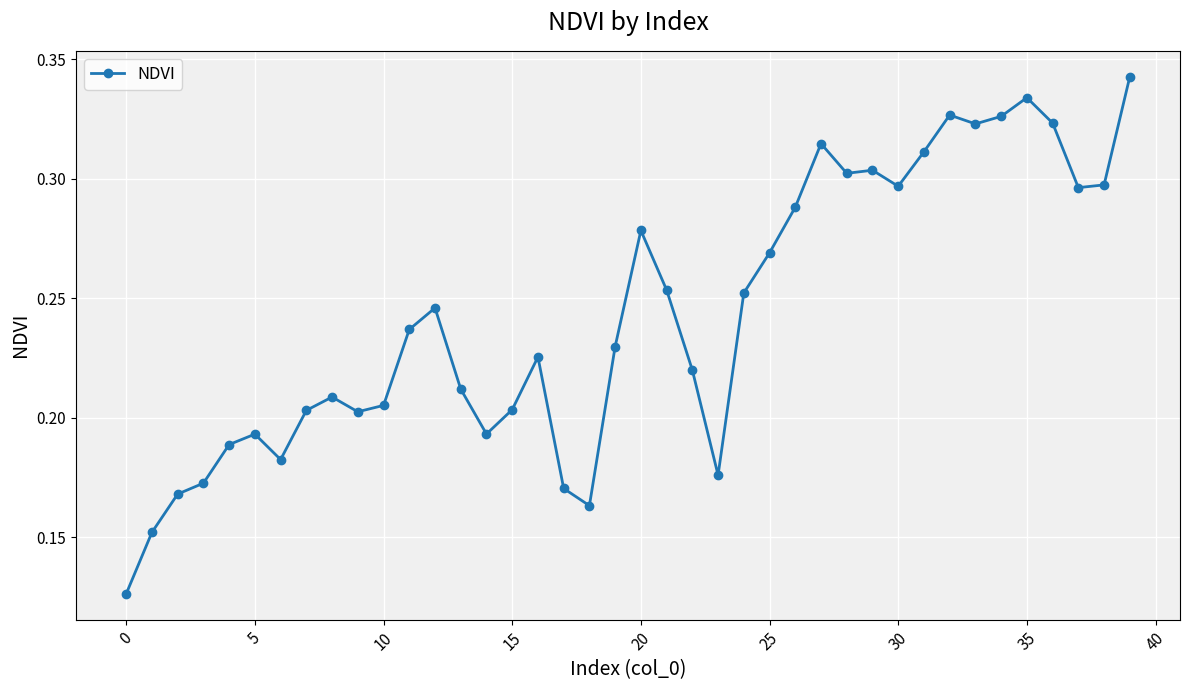

Count the values in the range 0 to 1.

40